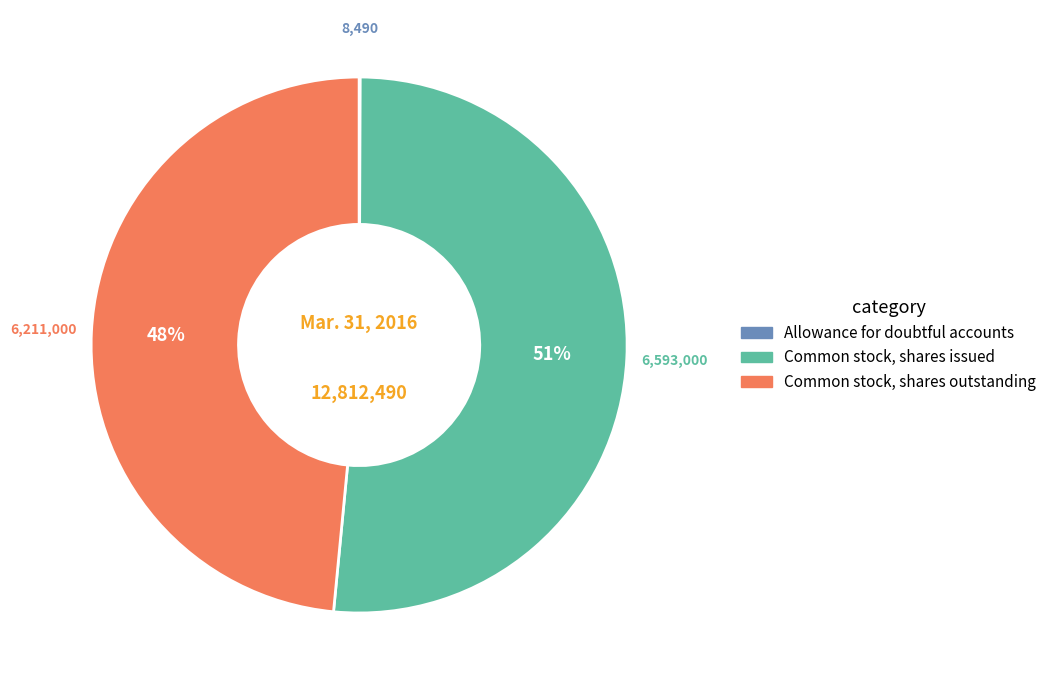

To the nearest percent, what percentage of the pie is Common stock, shares outstanding?

48%